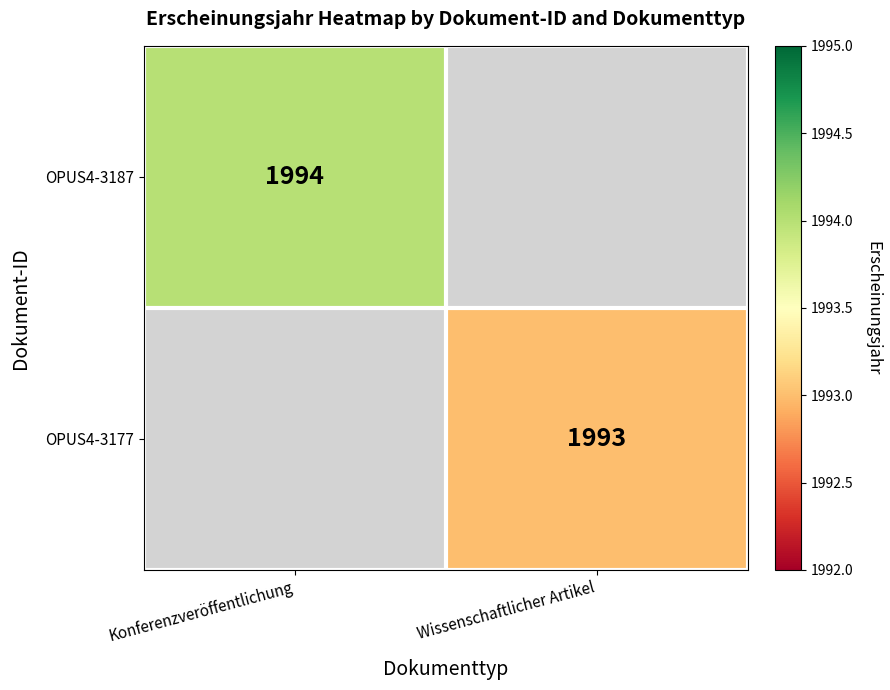

True or false: OPUS4-3187 has a value of 1994 at Konferenzveröffentlichung.

True